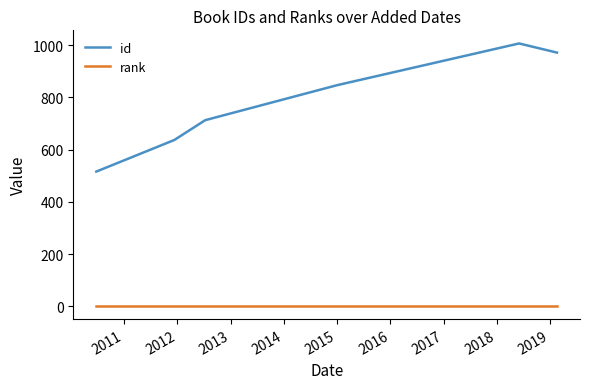

What is the average value of the rank series?

1